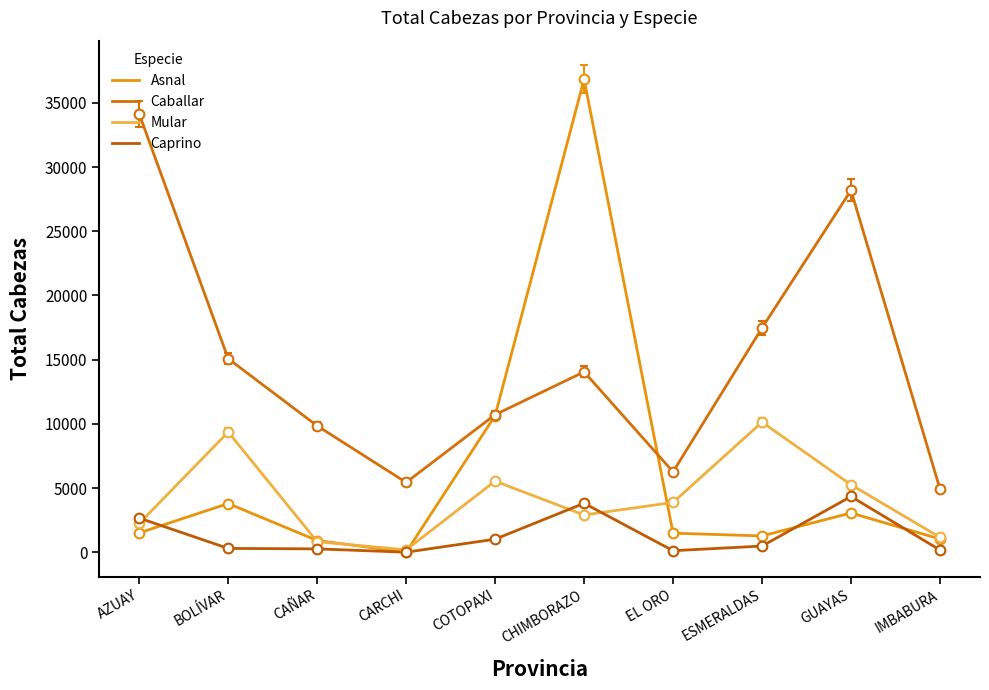

What is the total value across all series at CARCHI?

5620.9